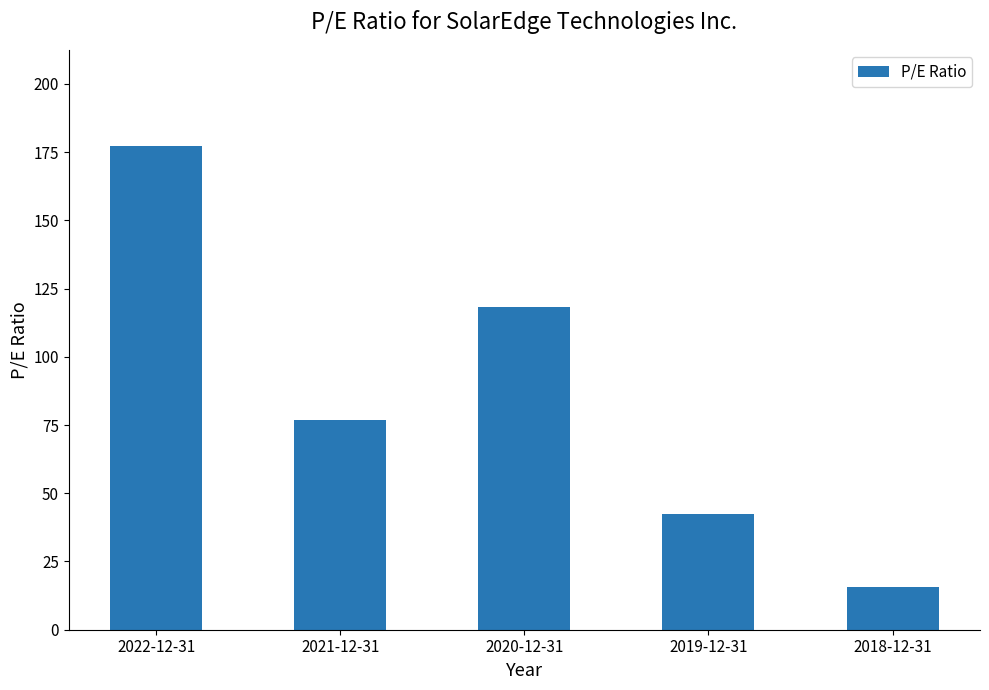

Reading right to left, transcribe all the data shown in this chart.

2018-12-31=15.5	2019-12-31=42.3	2020-12-31=118.4	2021-12-31=76.8	2022-12-31=177.1